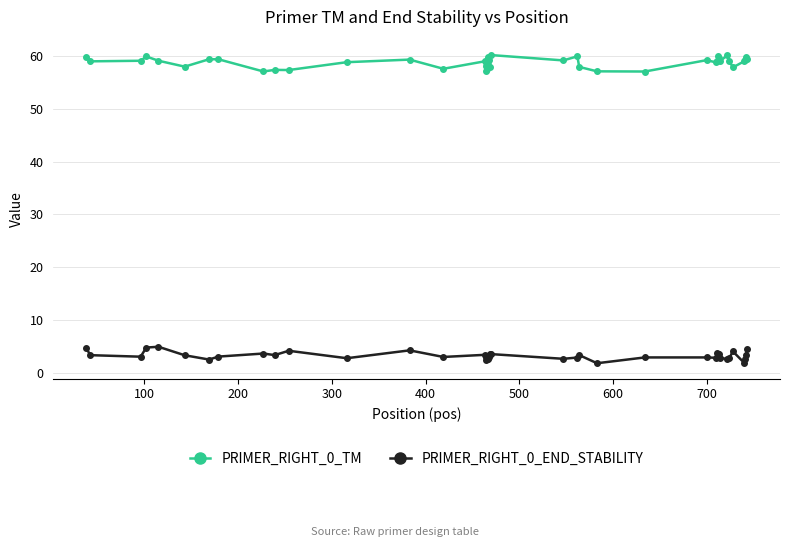

True or false: PRIMER_RIGHT_0_TM and PRIMER_RIGHT_0_END_STABILITY cross at least once.

False